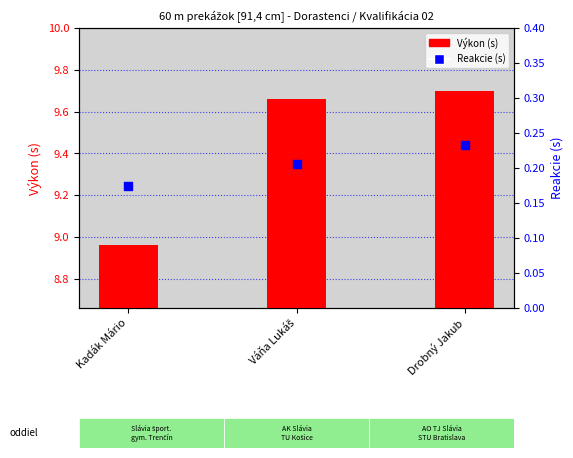

Which series contains the lowest Y value?

Reakcie (s)